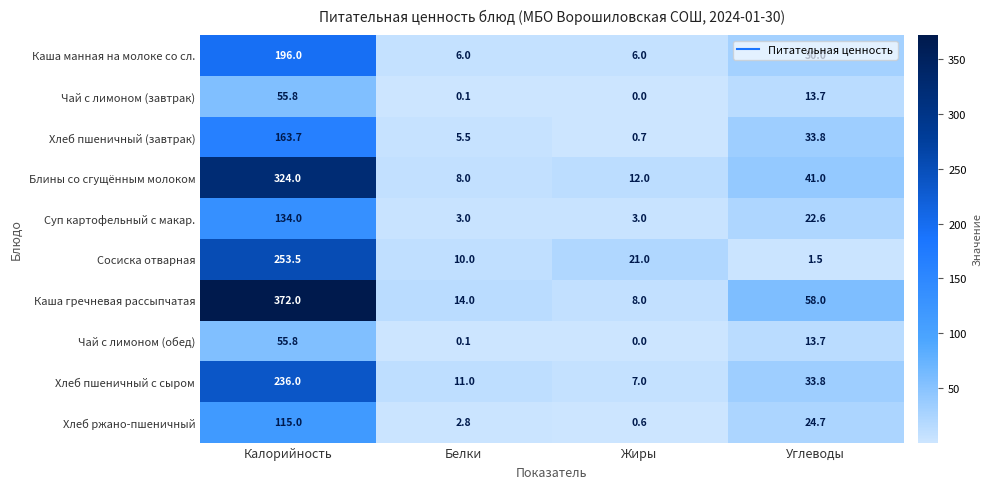

Which series has the largest total across all categories?

Каша гречневая рассыпчатая